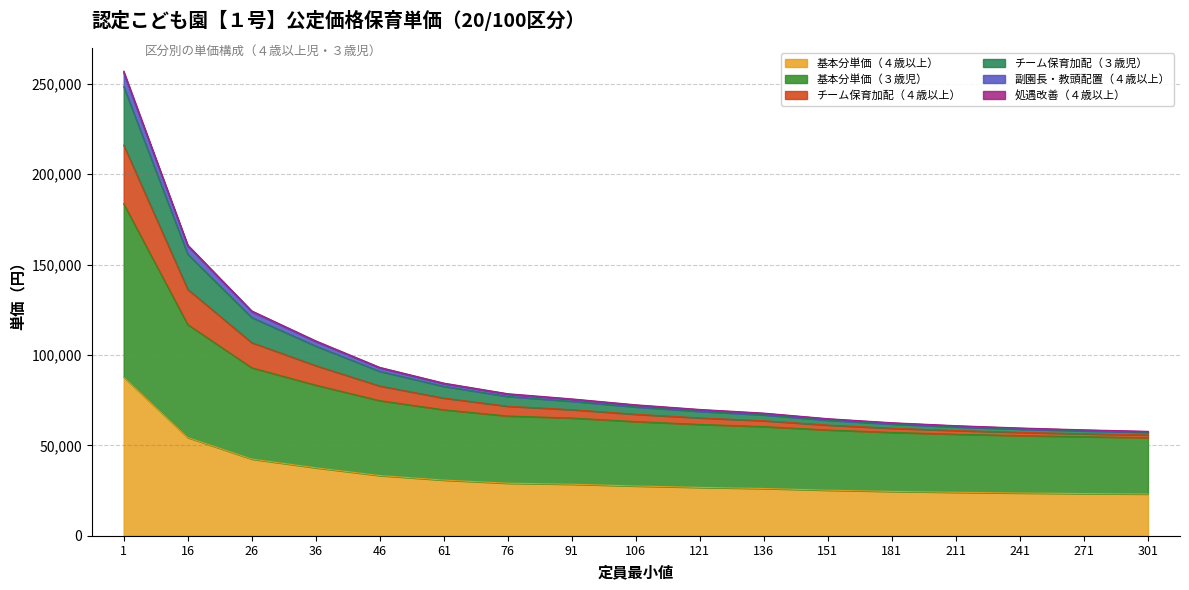

At which label does 基本分単価（３歳児） reach its peak?

1